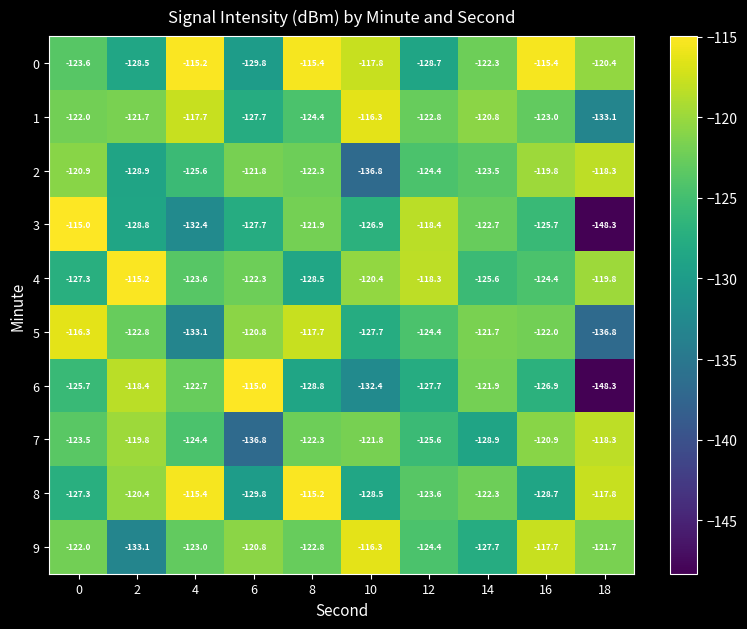

What is the greatest value displayed?

-115.0